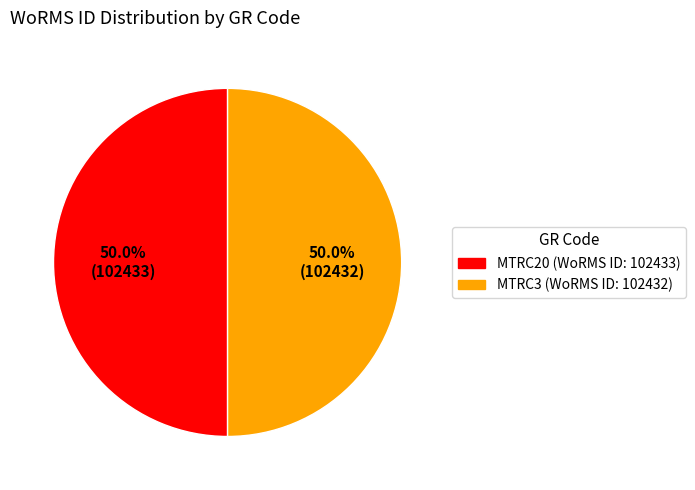

What is the ratio of the value at MTRC20 to the value at MTRC3?

1.0